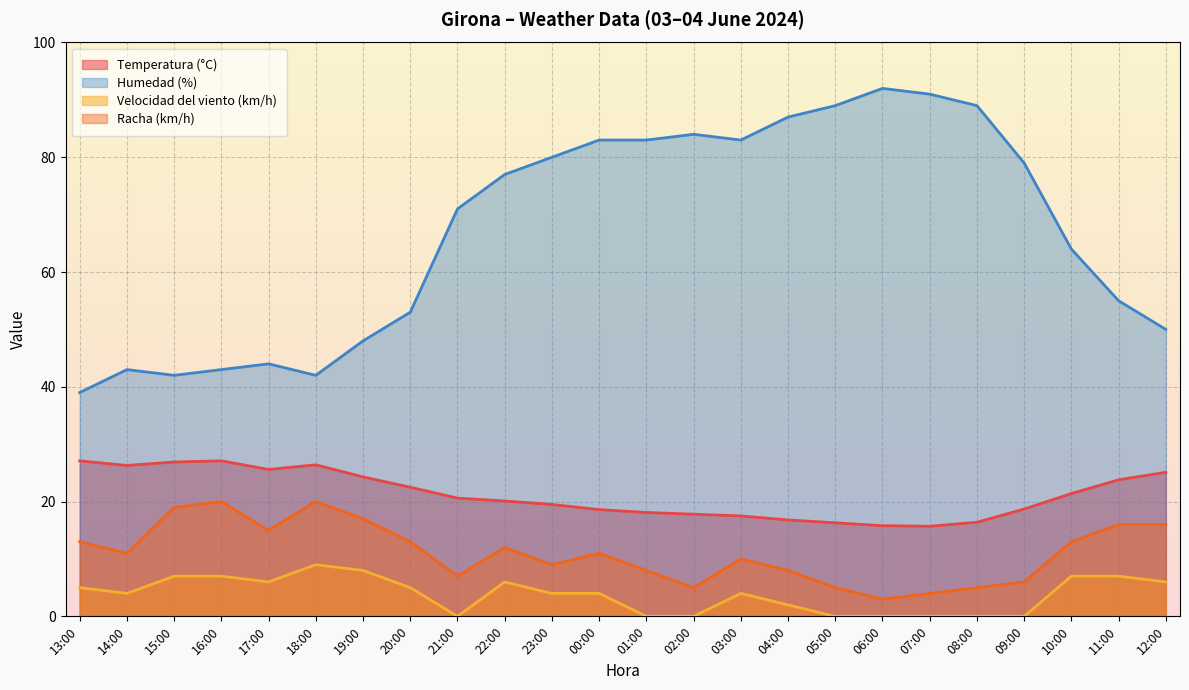

True or false: Velocidad del viento (km/h) and Temperatura (°C) cross at least once.

False